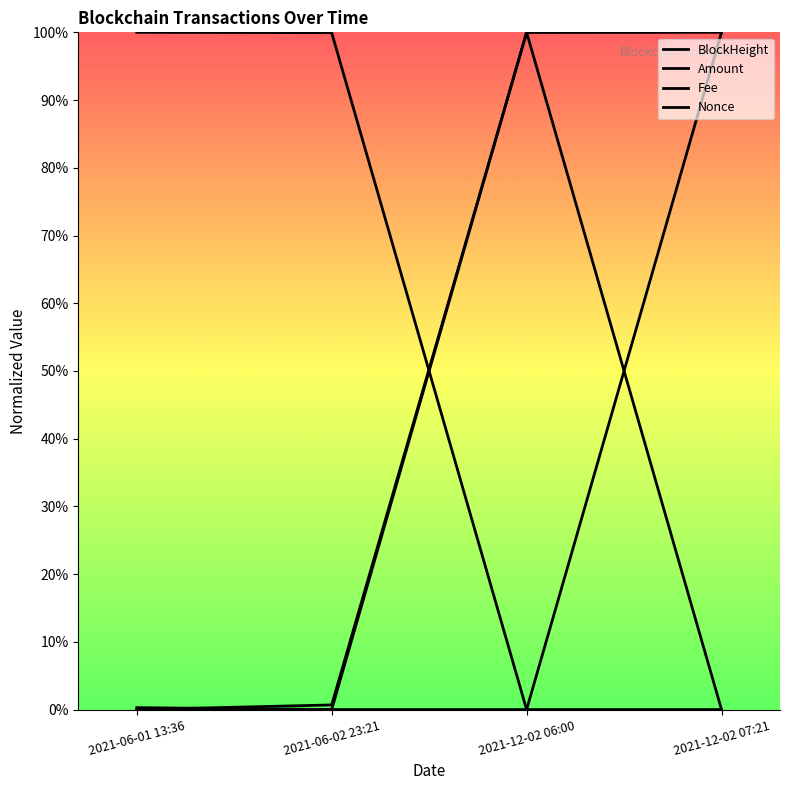

True or false: Amount has a value of 0.2 at 2021-06-01 13:36.

False